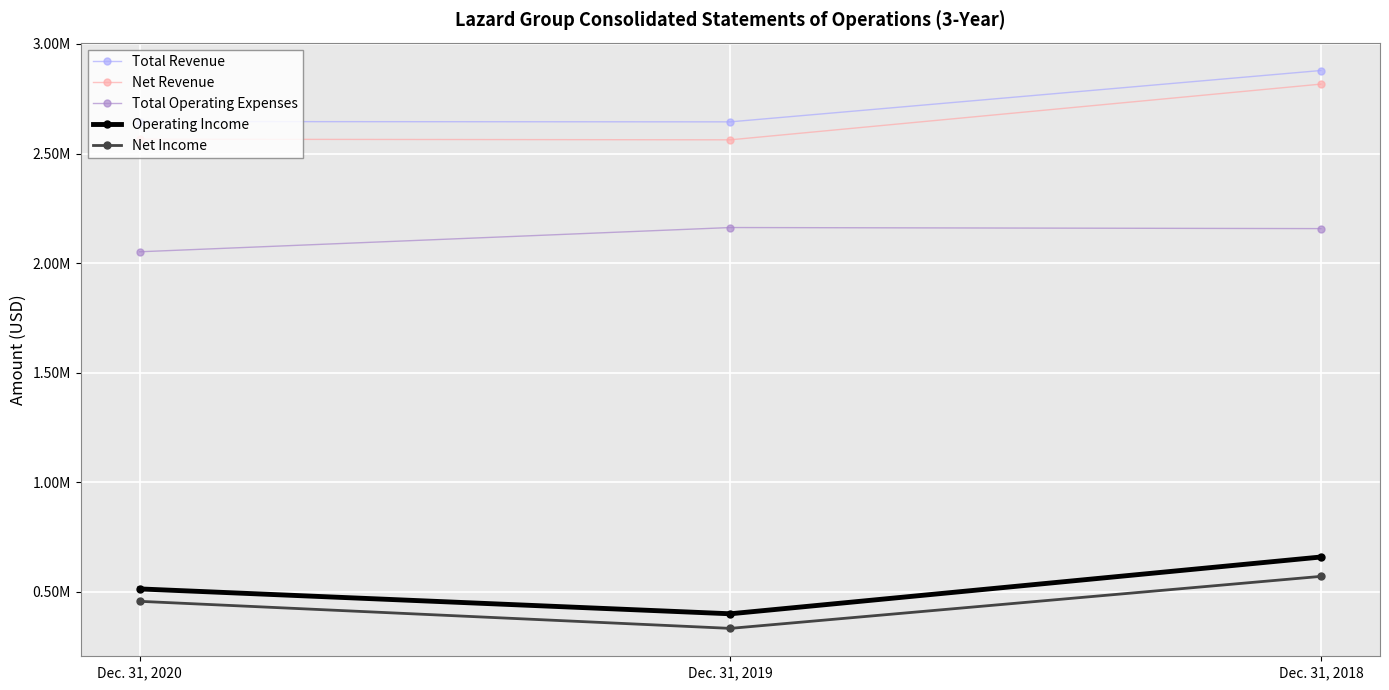

Which has a higher value, Dec. 31, 2018 or Dec. 31, 2020?

Dec. 31, 2018